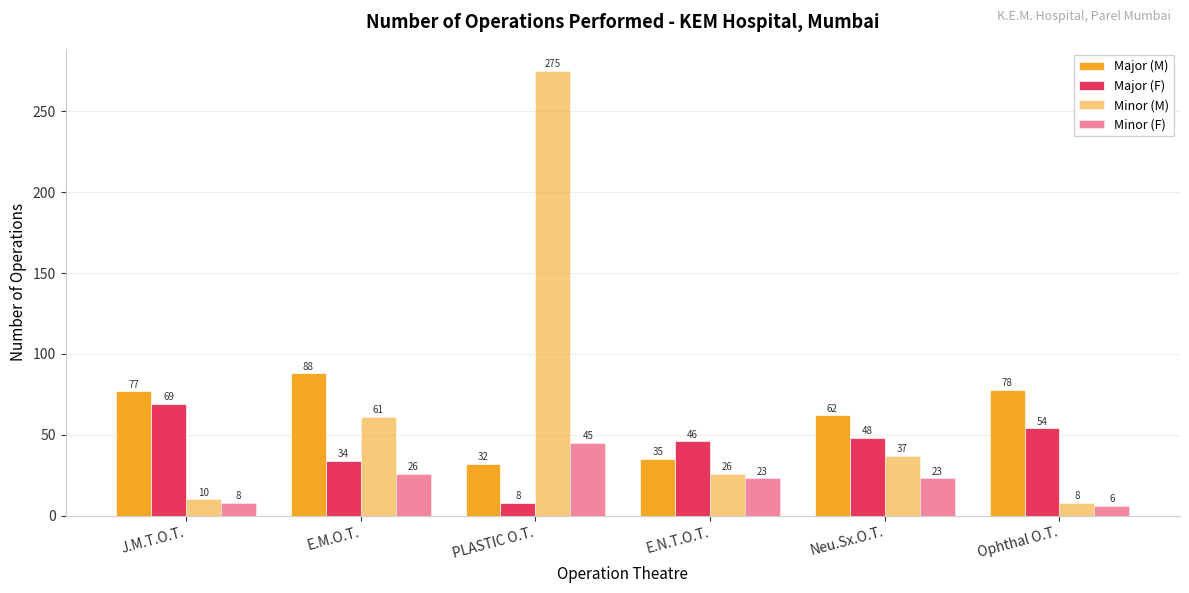

Where does the Minor (M) series first go above 37?

E.M.O.T.